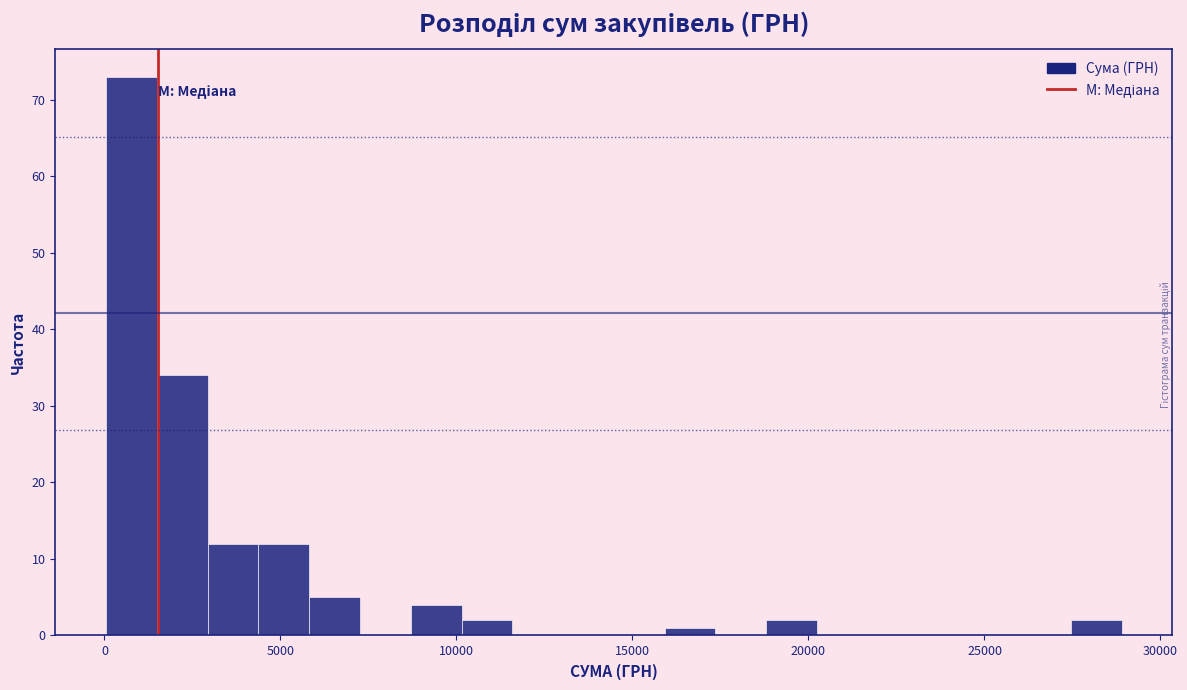

Read against the x-axis, roughly where is the centre of the tallest bar?

1000